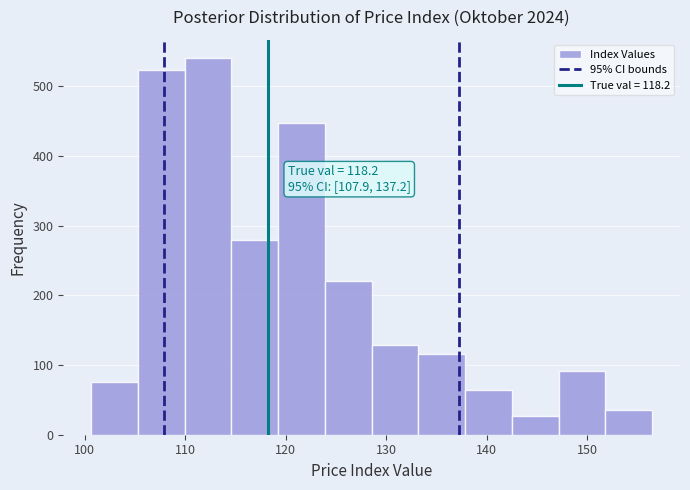

Over which range of the x-axis is the bar tallest?

110 to 115